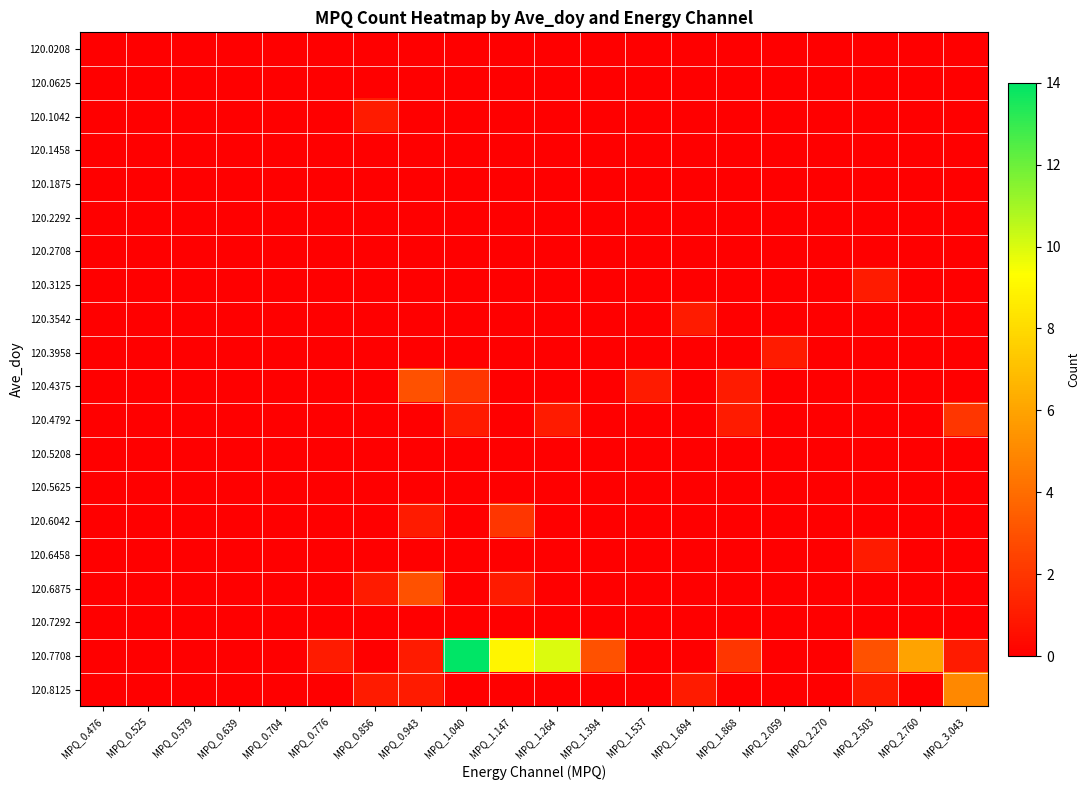

What is the total value across all series at MPQ_2.760?

6